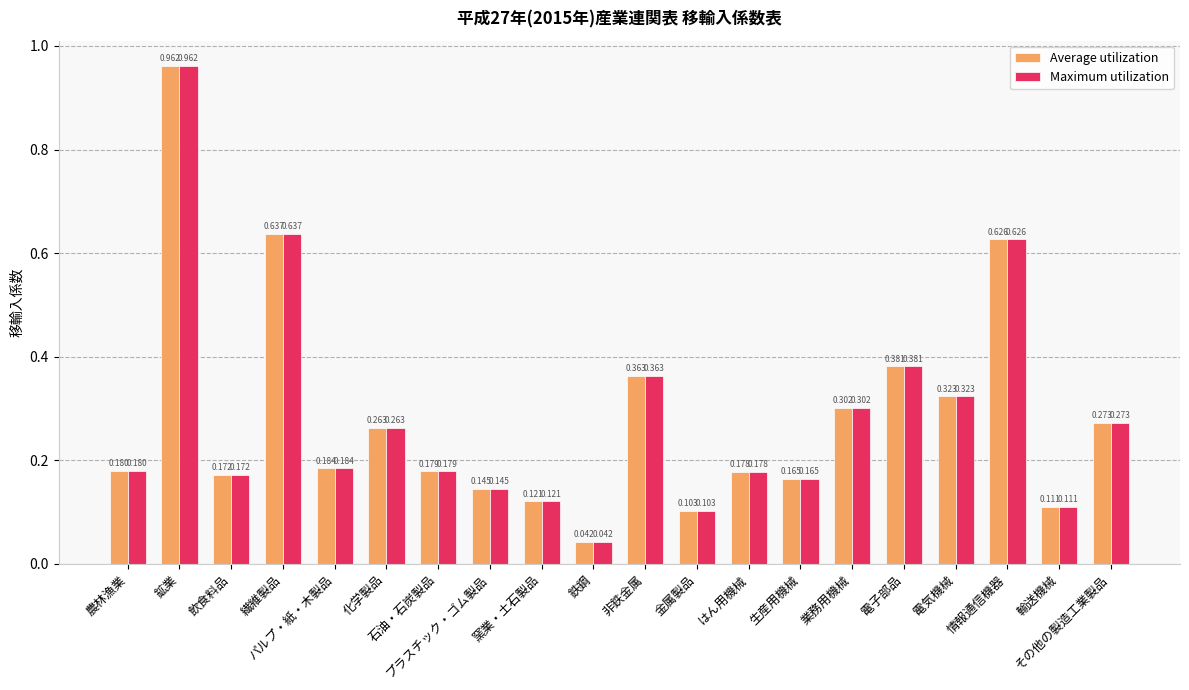

At how many categories does at least one series exceed 0?

20